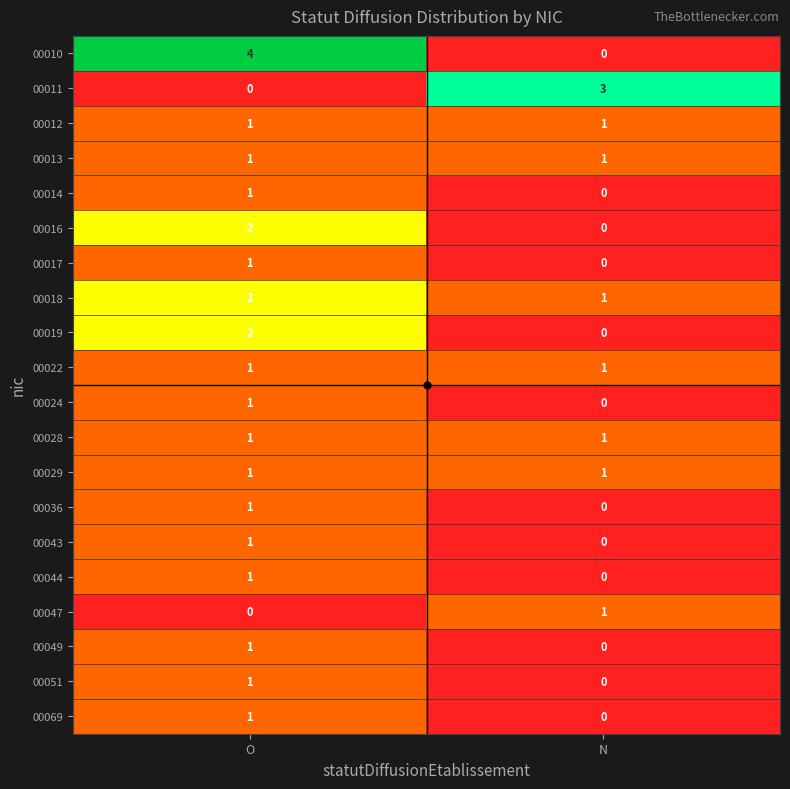

Which series has the widest spread of values?

00010